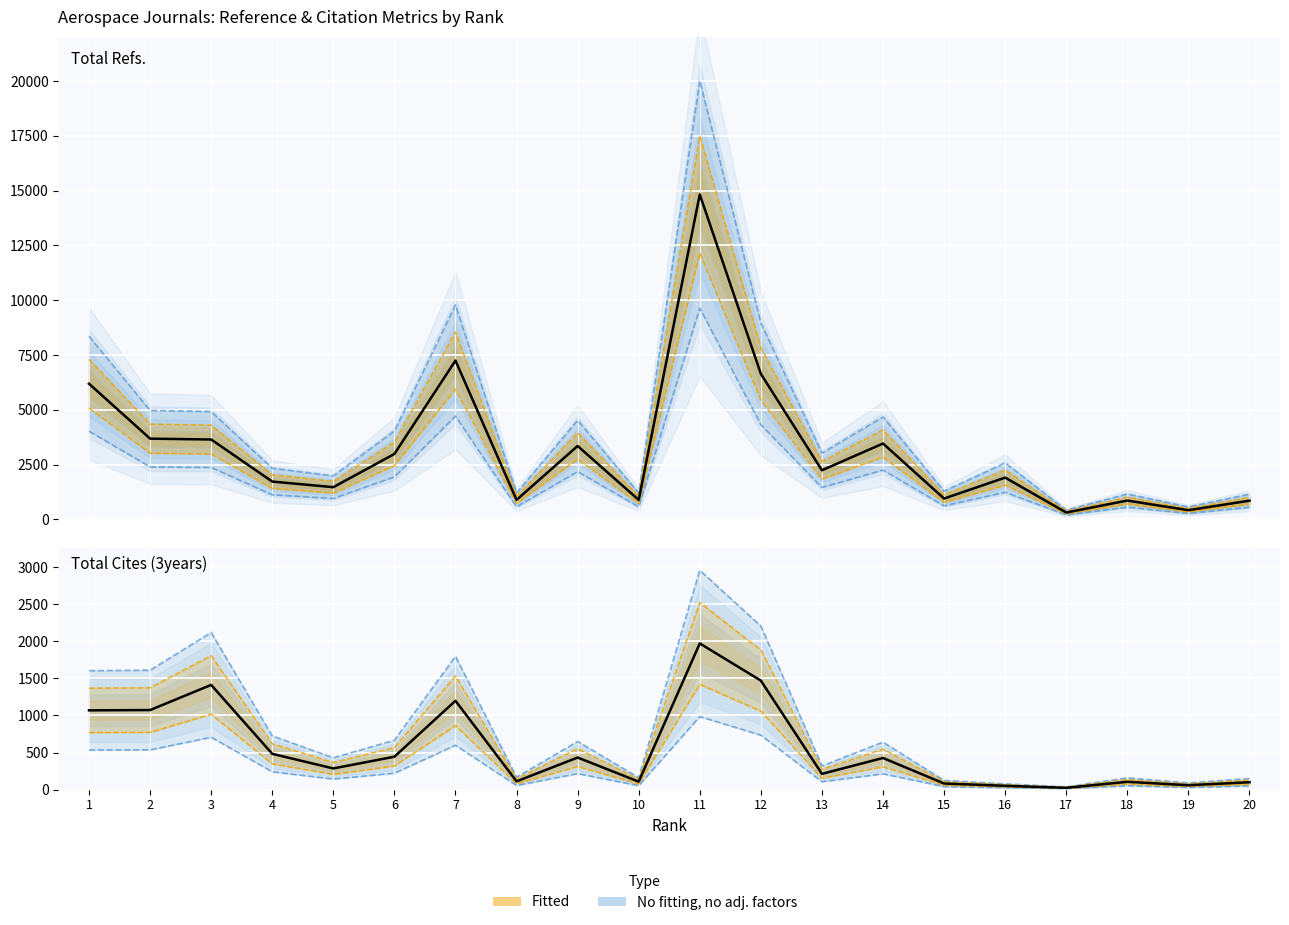

Which category has the lowest value across all series?

17